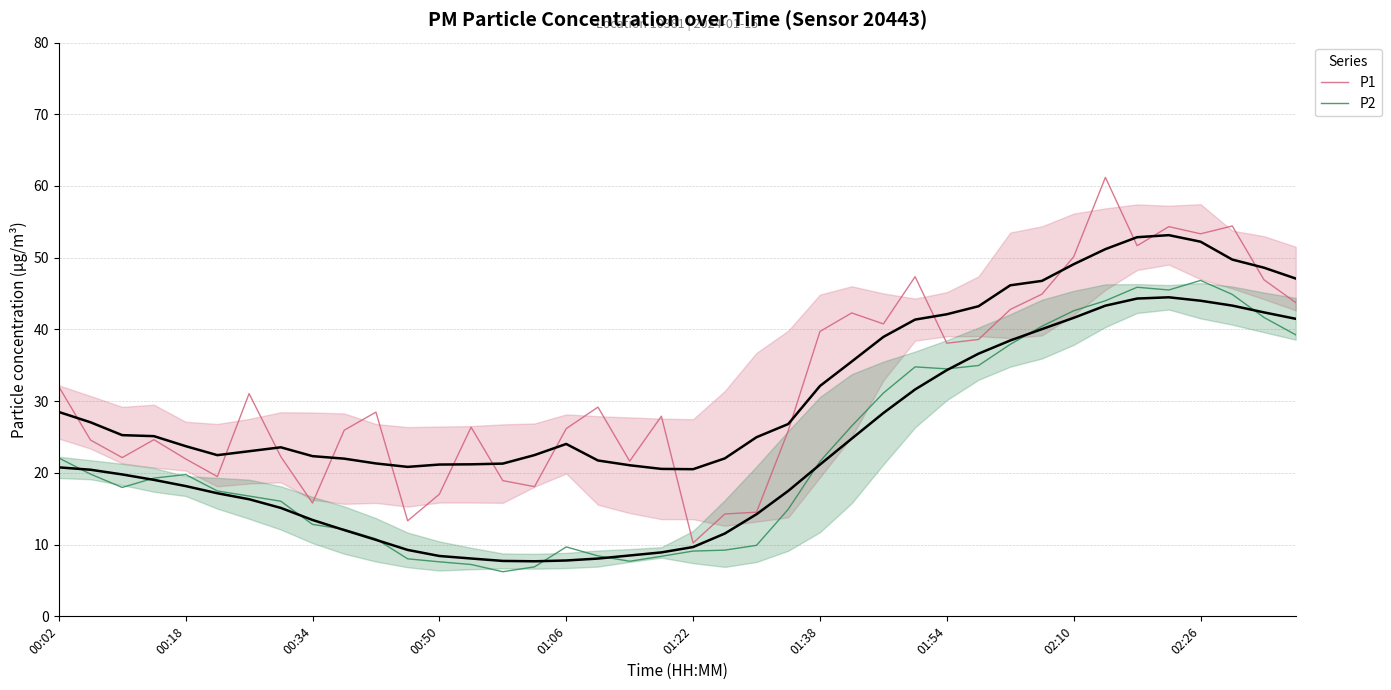

How many interior local valleys does the P2 series have?

5